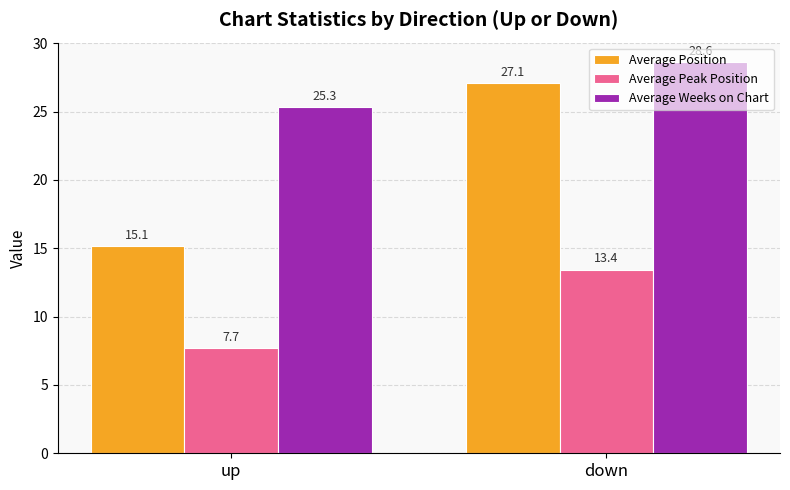

Rank the series by their maximum value, from highest to lowest.

Average Weeks on Chart, Average Position, Average Peak Position